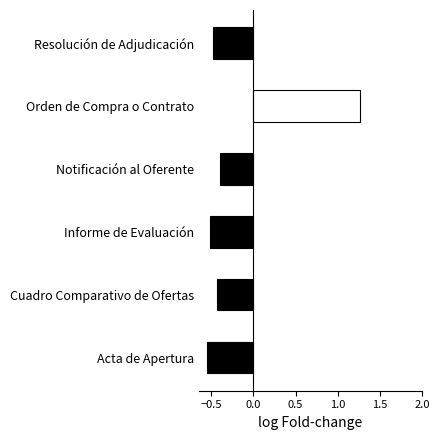

What is the sum of the values at Resolución de Adjudicación and Orden de Compra o Contrato?

0.8